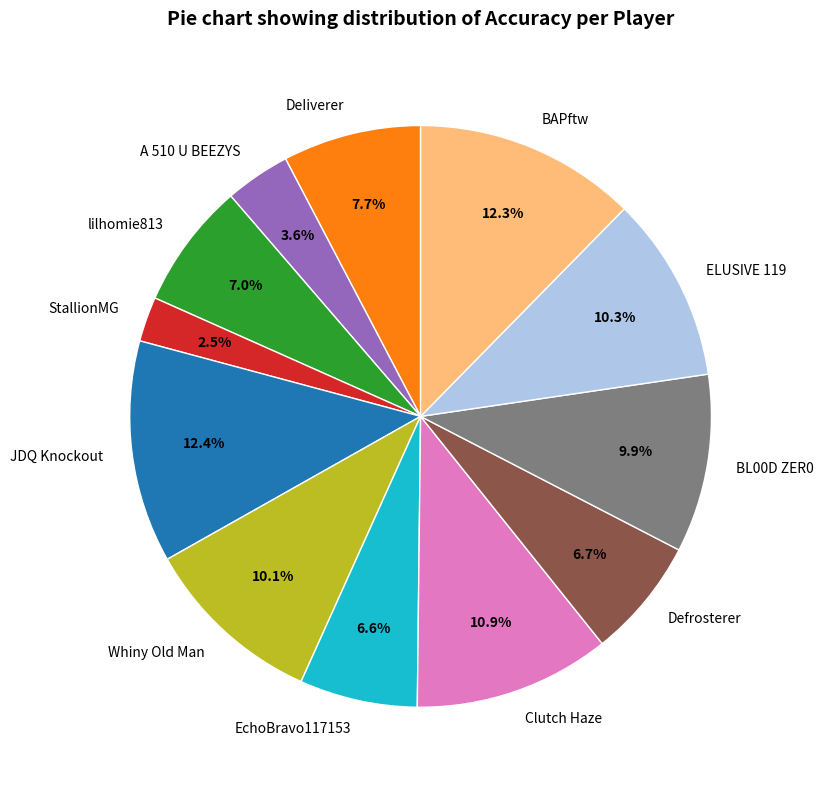

Which category has the smallest portion of the pie?

StallionMG